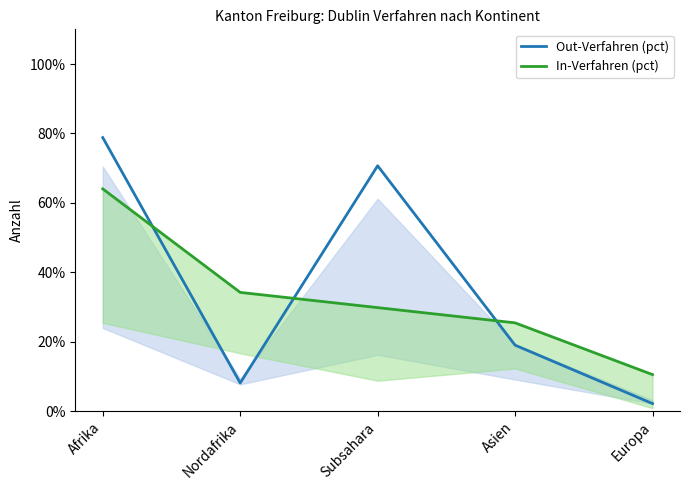

Rank the series at Afrika from lowest to highest value.

In-Verfahren (pct), Out-Verfahren (pct)